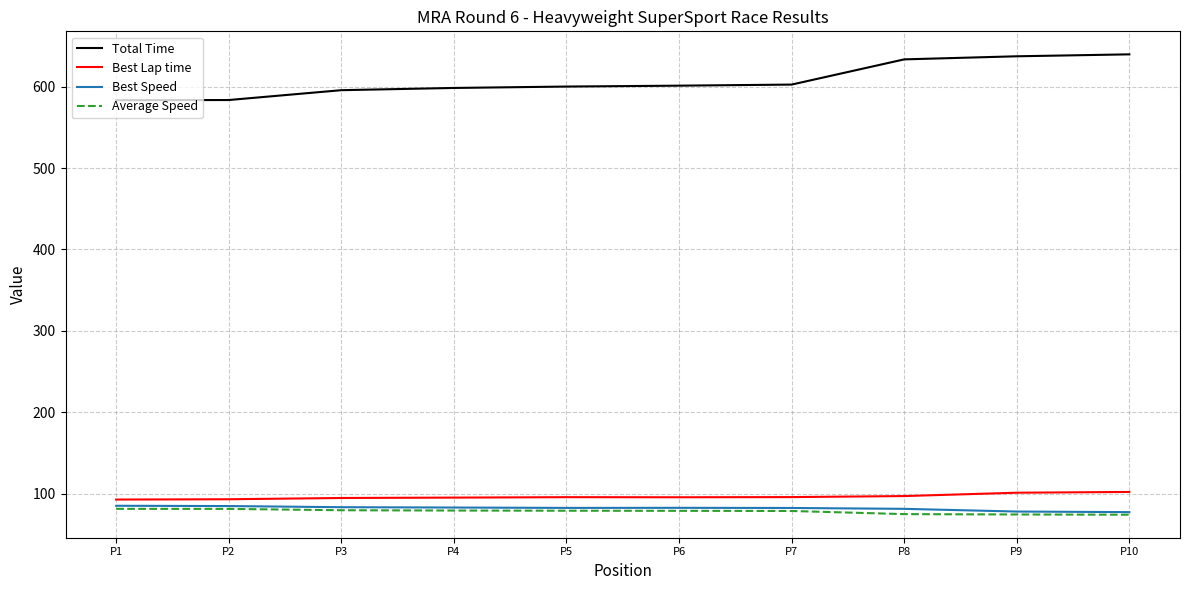

What is the minimum value shown in the chart?

74.3